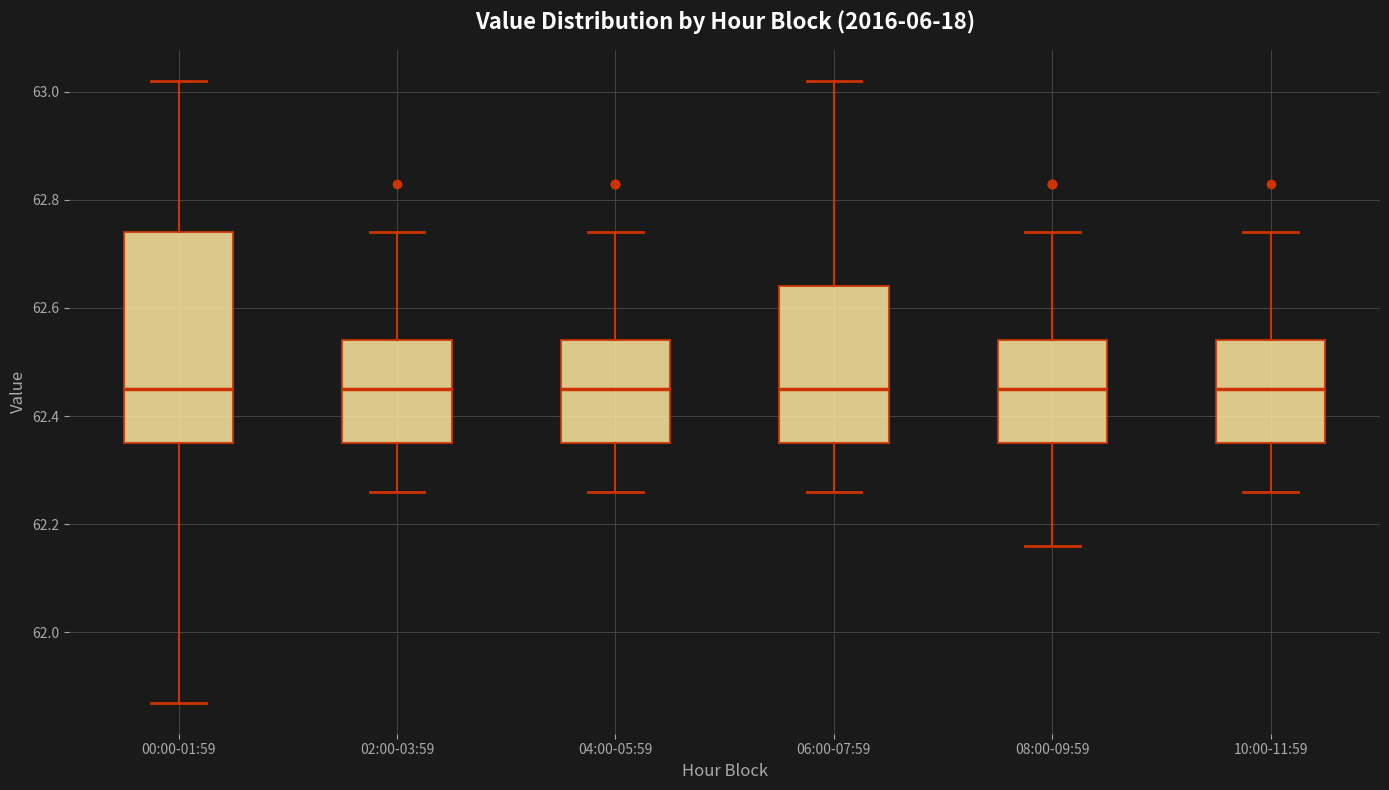

Comparing the boxes themselves (not the whiskers), which one is the tallest?

00:00-01:59